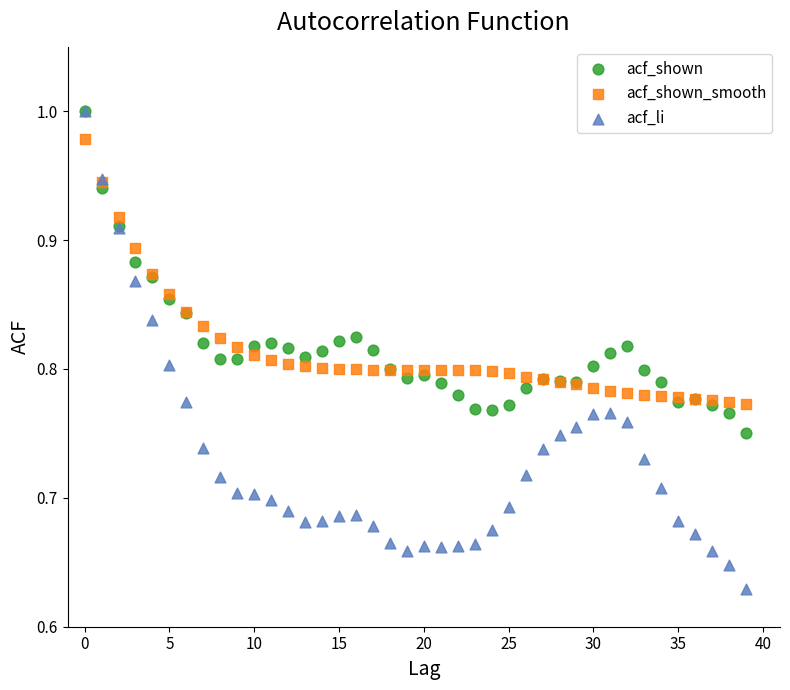

Which series contains the lowest Y value?

acf_li